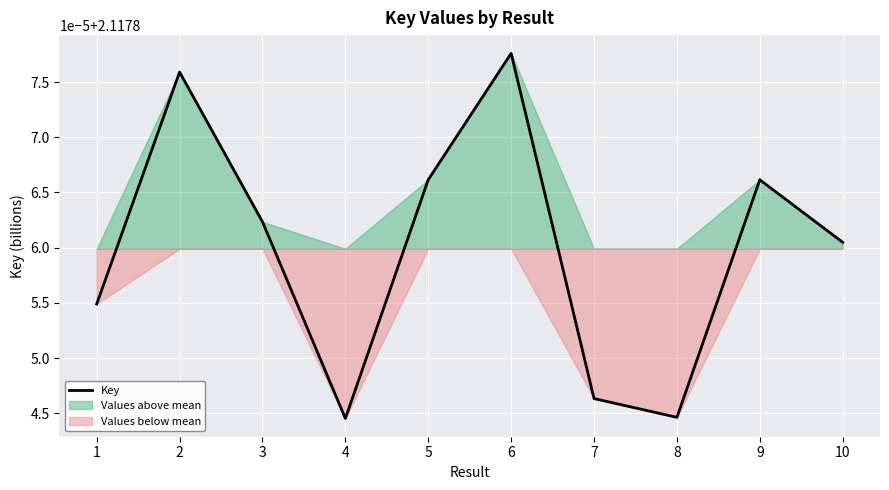

The chart shows a value of 3.6 at 5. True or false?

False